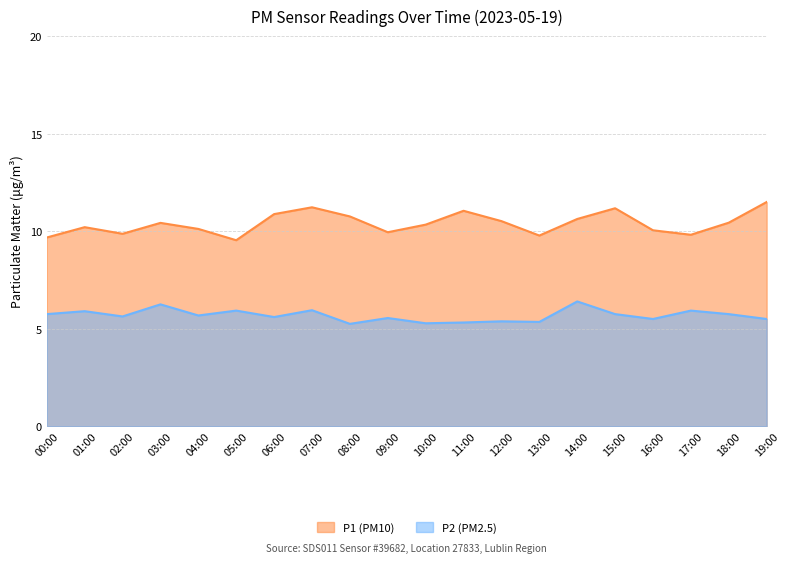

List the series in order of their overall mean, highest first.

P1 (PM10), P2 (PM2.5)